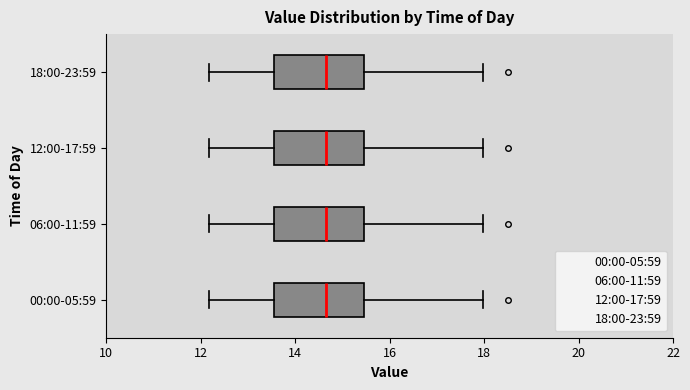

Reading bottom to top, read every box against the x-axis: the position of its median line, the range the box covers, and the ends of its whiskers. The values are not printed on the chart, so give them approximately, as read against the axis.

00:00-05:59: median 14.6, box 13.6 to 15.4, whiskers 12.2 to 18.0
06:00-11:59: median 14.6, box 13.6 to 15.4, whiskers 12.2 to 18.0
12:00-17:59: median 14.6, box 13.6 to 15.4, whiskers 12.2 to 18.0
18:00-23:59: median 14.6, box 13.6 to 15.4, whiskers 12.2 to 18.0